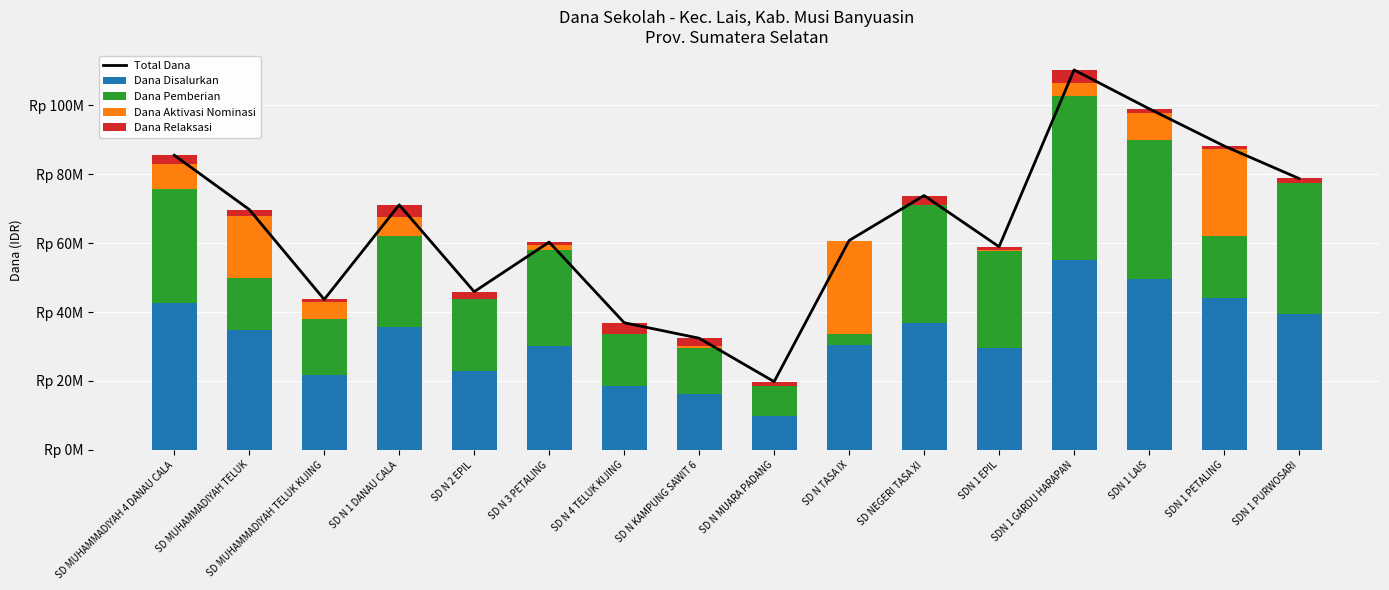

Between SD N 4 TELUK KIJING and SDN 1 EPIL, which is larger?

SDN 1 EPIL